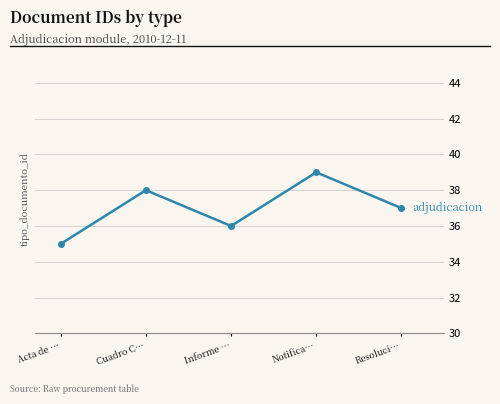

What is the difference between the maximum and second lowest values?

3